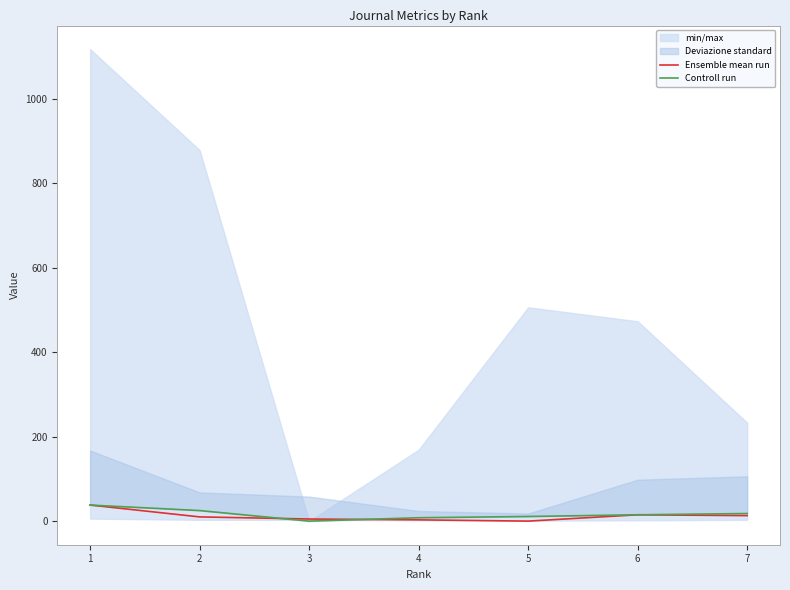

Rank the series by their average value, from highest to lowest.

Controll run, Ensemble mean run